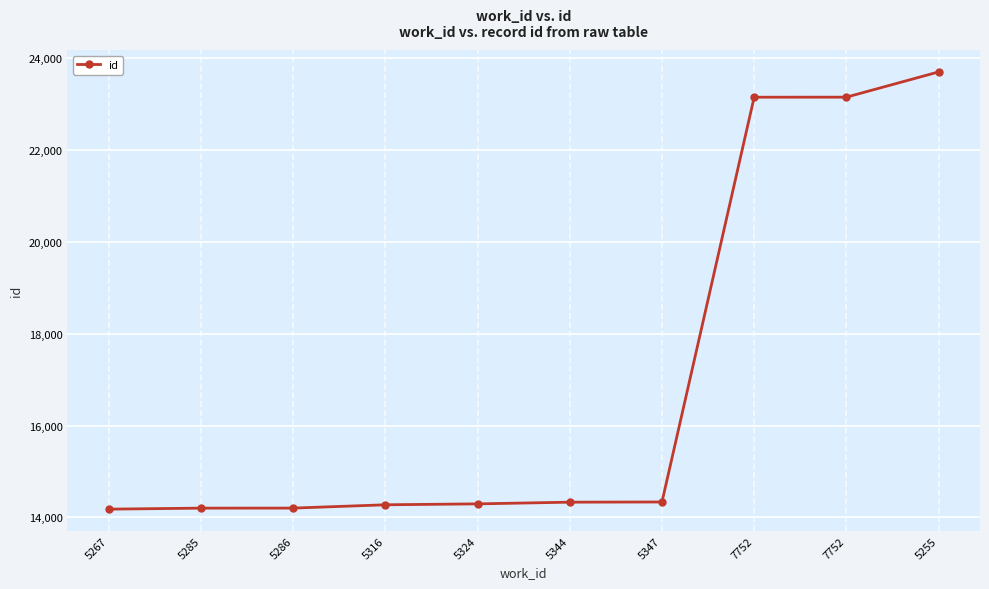

Reading left to right, what are all the values shown in this chart?

5267=14181	5285=14203	5286=14204	5316=14276	5324=14296	5344=14333	5347=14337	7752=23149	7752=23150	5255=23699